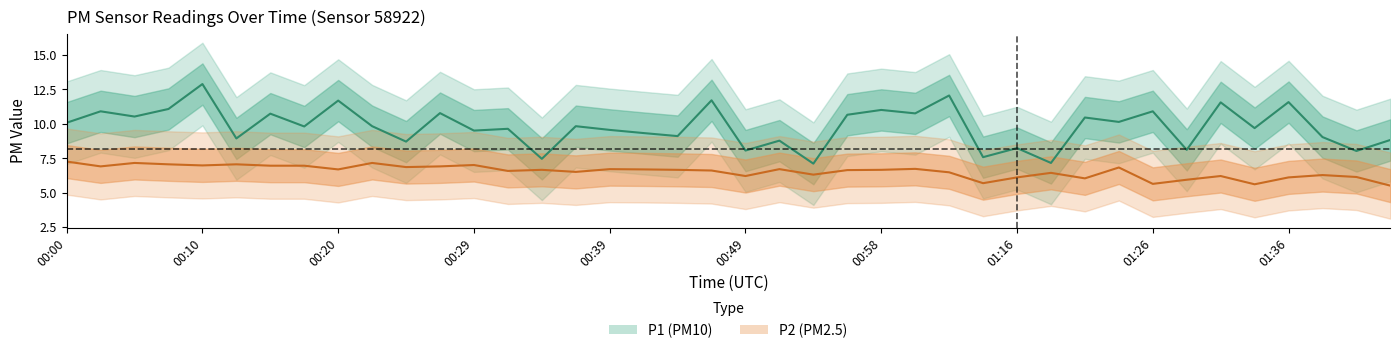

How many values in the P1 (PM10) series are below 9?

12